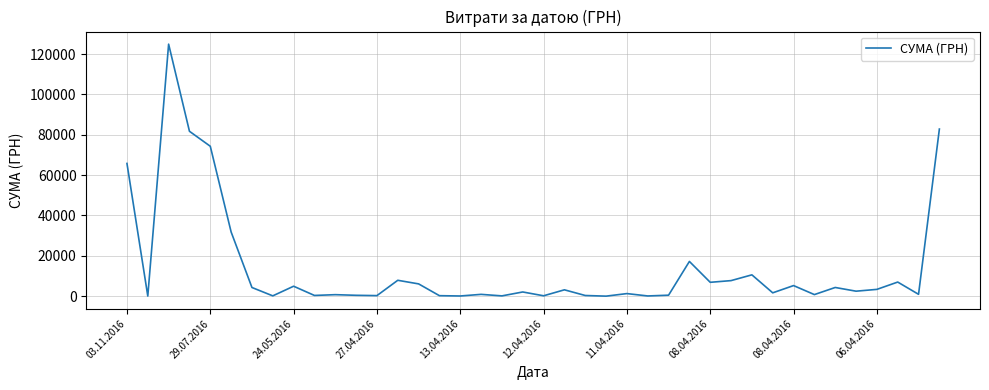

What is the maximum value shown in the chart?

124904.8